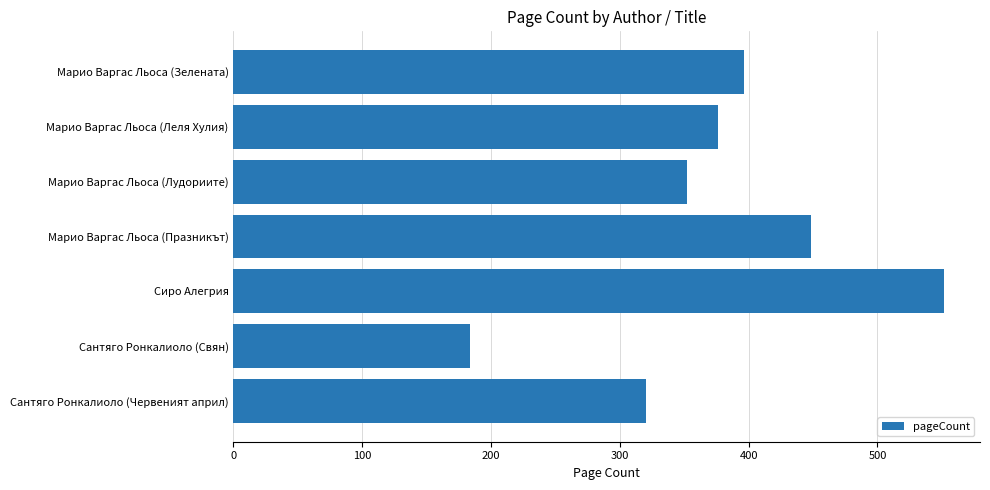

Rank the categories by value from highest to lowest.

Сиро Алегрия, Марио Варгас Льоса (Празникът), Марио Варгас Льоса (Зелената), Марио Варгас Льоса (Леля Хулия), Марио Варгас Льоса (Лудориите), Сантяго Ронкалиоло (Червеният април), Сантяго Ронкалиоло (Свян)